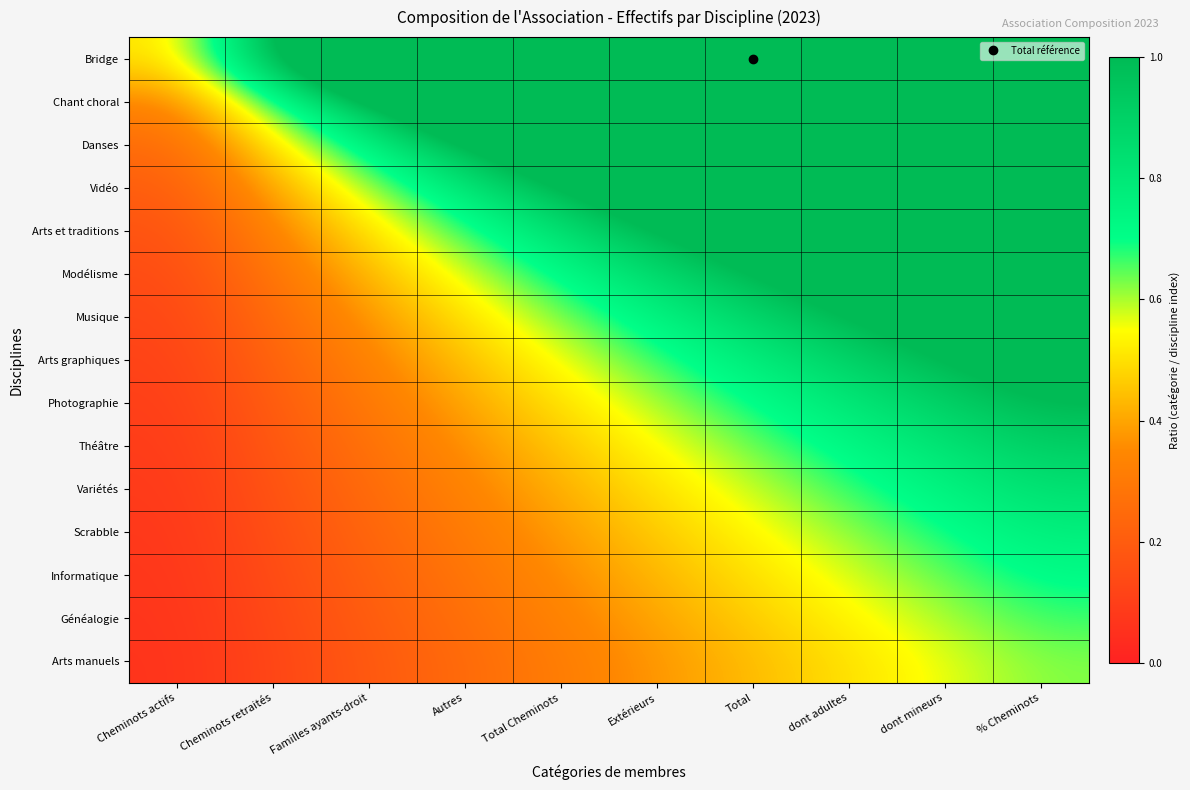

Which category has the lowest value across all series?

Cheminots actifs